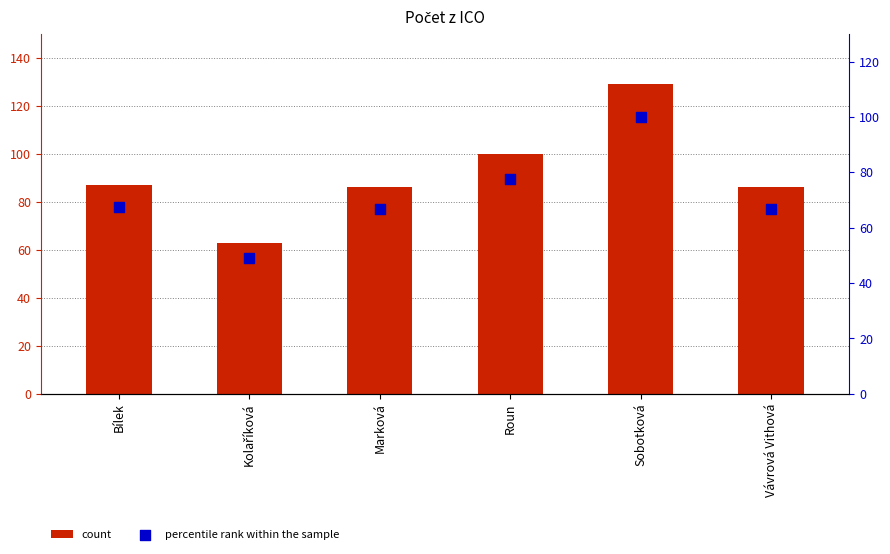

Which series has the largest total across all categories?

count